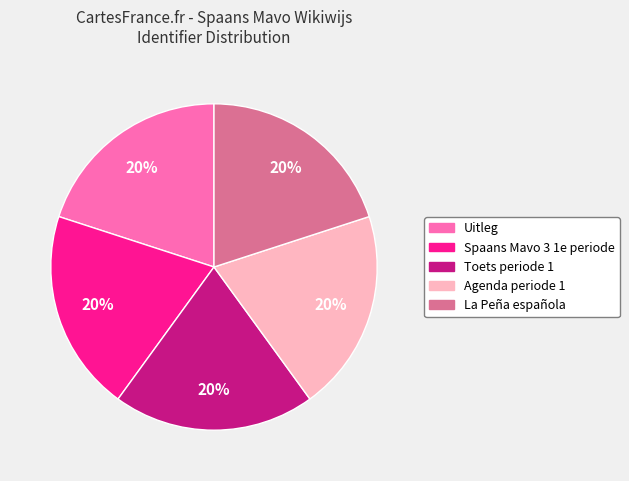

The Agenda periode 1 slice represents 20% of the pie. True or false?

True